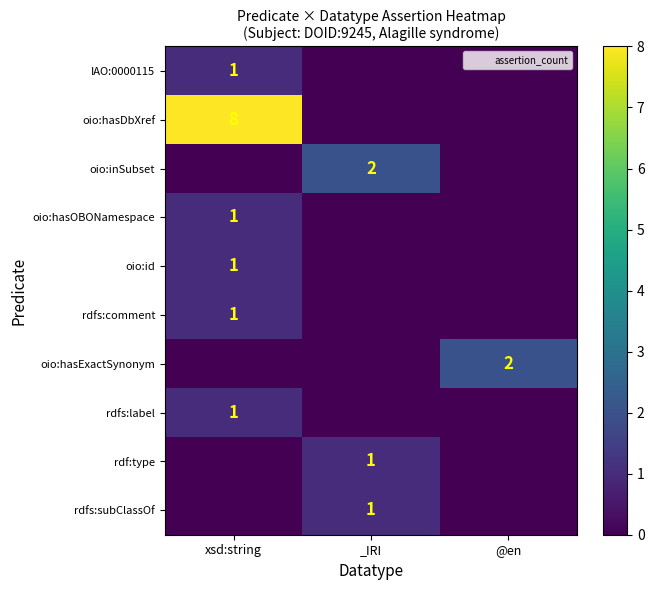

How many categories are shown in the chart?

3